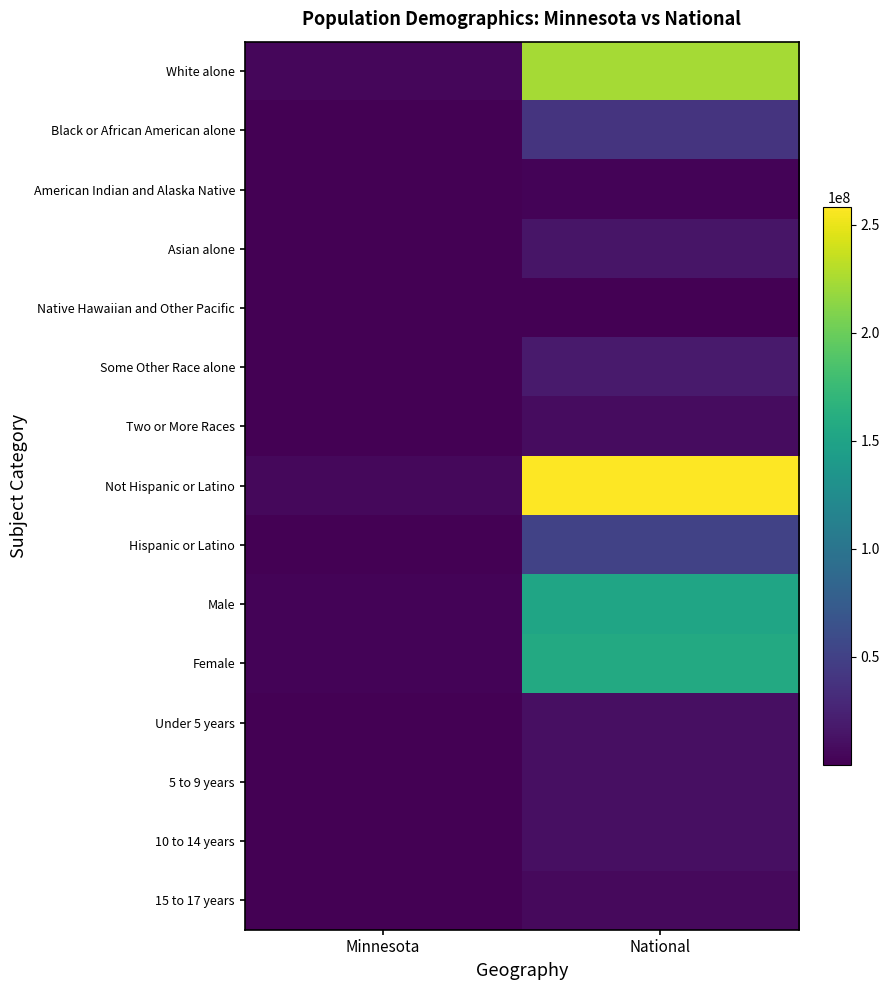

Which label corresponds to the smallest value in the chart?

Minnesota